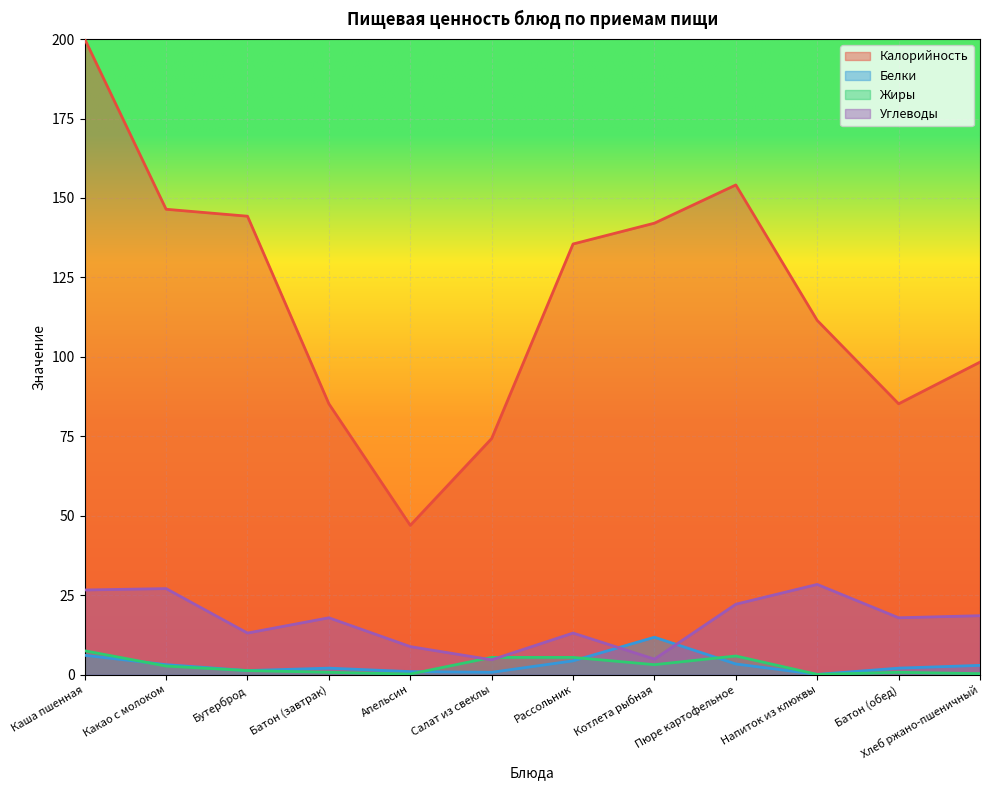

What is the sum of the Калорийность values at Салат из свеклы and Пюре картофельное?

228.4